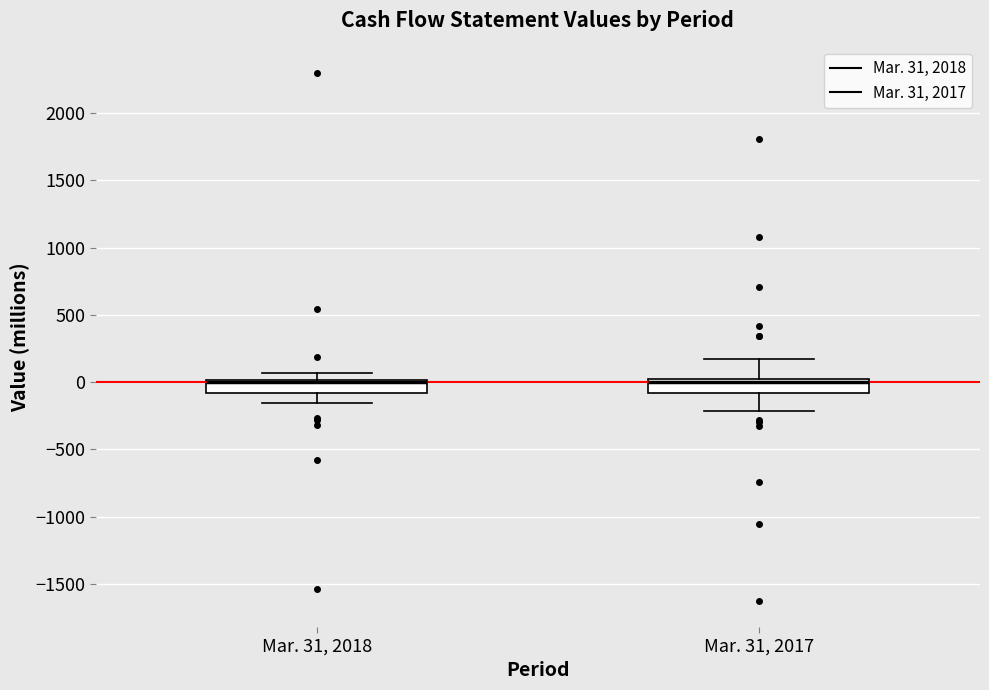

Where is the lower edge of the box for Mar. 31, 2017 on the y-axis? The values are not printed on the chart, so give them approximately, as read against the axis.

-100